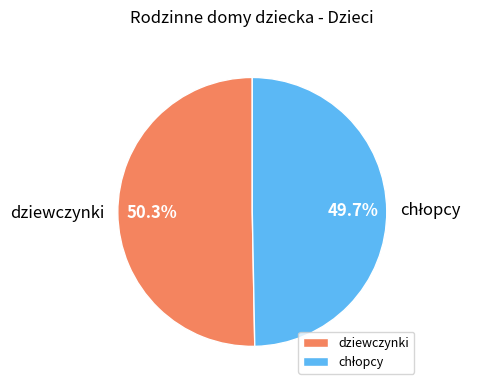

What portion of the pie excludes dziewczynki?

49.7%